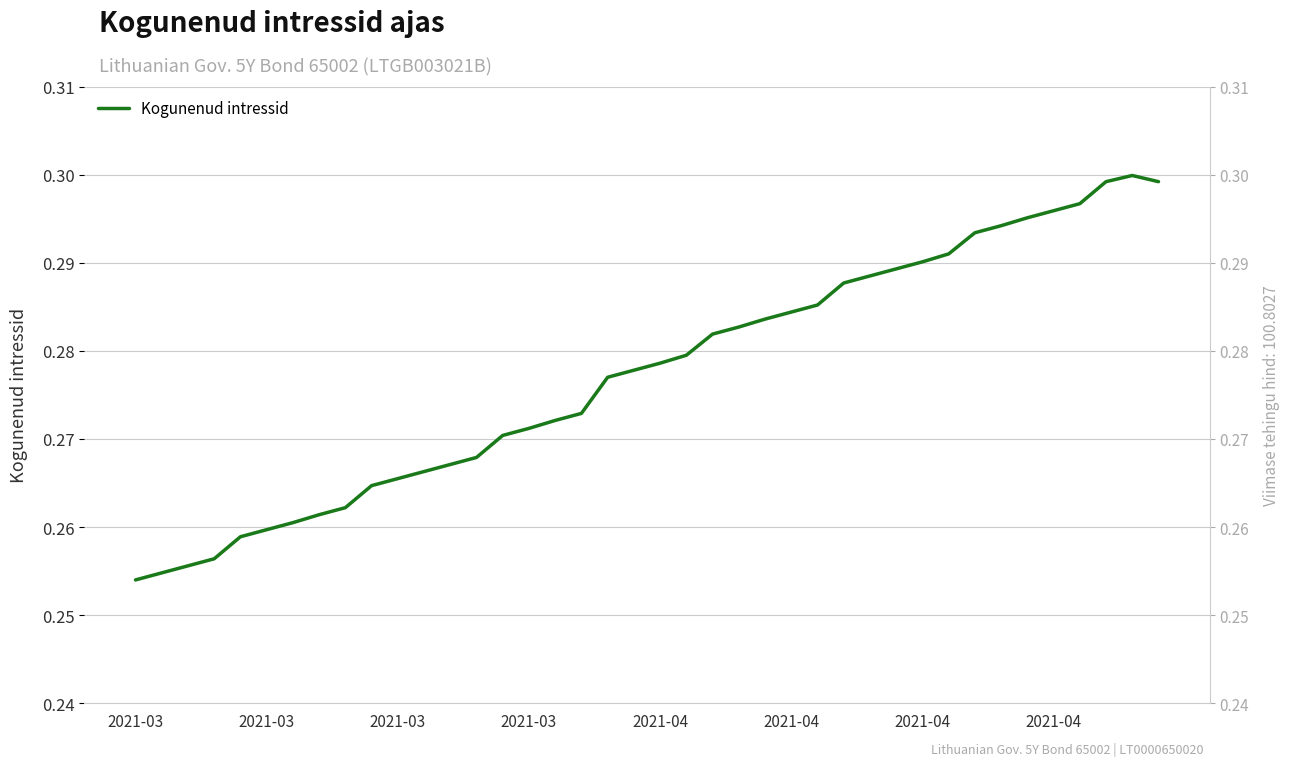

Reading left to right, transcribe all the data shown in this chart.

0.3	0.3	0.3	0.3	0.3	0.3	0.3	0.3	0.3	0.3	0.3	0.3	0.3	0.3	0.3	0.3	0.3	0.3	0.3	0.3	0.3	0.3	0.3	0.3	0.3	0.3	0.3	0.3	0.3	0.3	0.3	0.3	0.3	0.3	0.3	0.3	0.3	0.3	0.3	0.3